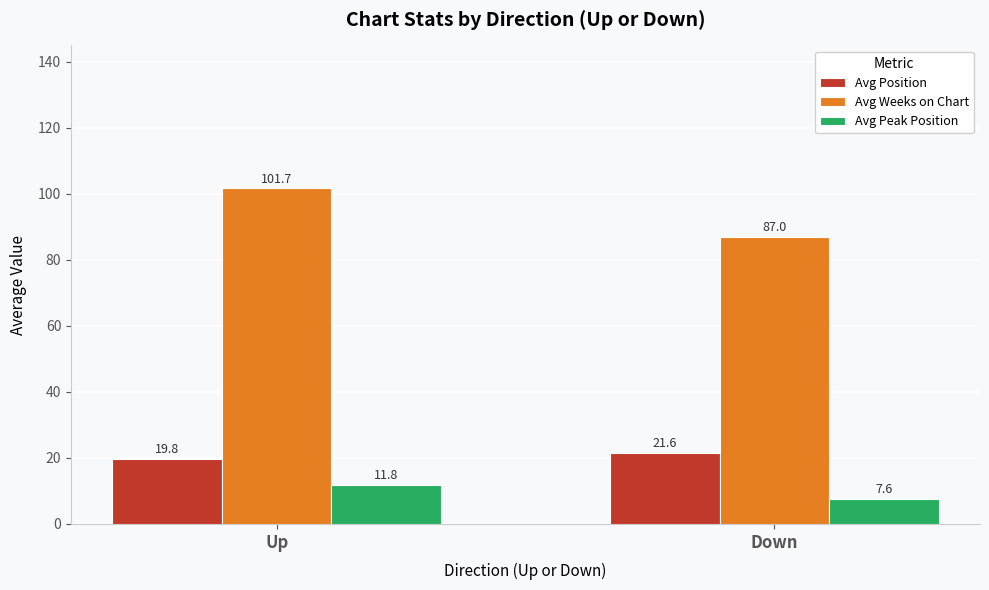

List the labels in order of Avg Peak Position value, smallest first.

Down, Up